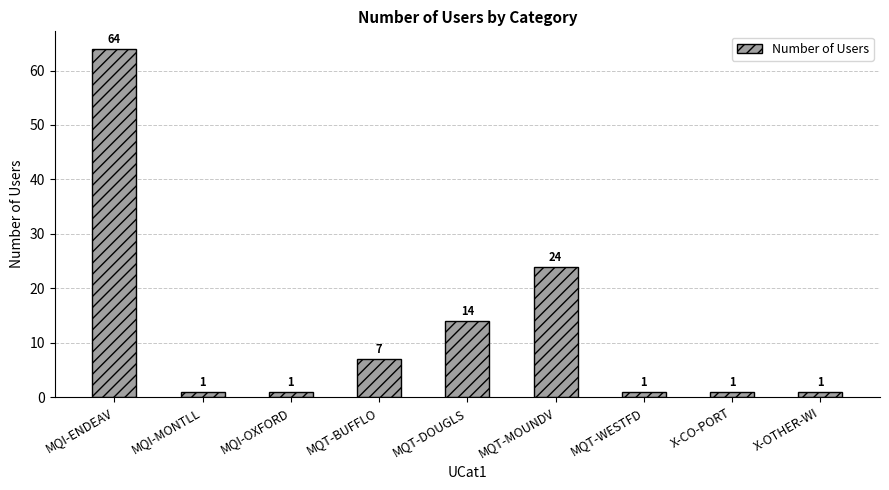

The chart shows a value of 1 at X-OTHER-WI. True or false?

True